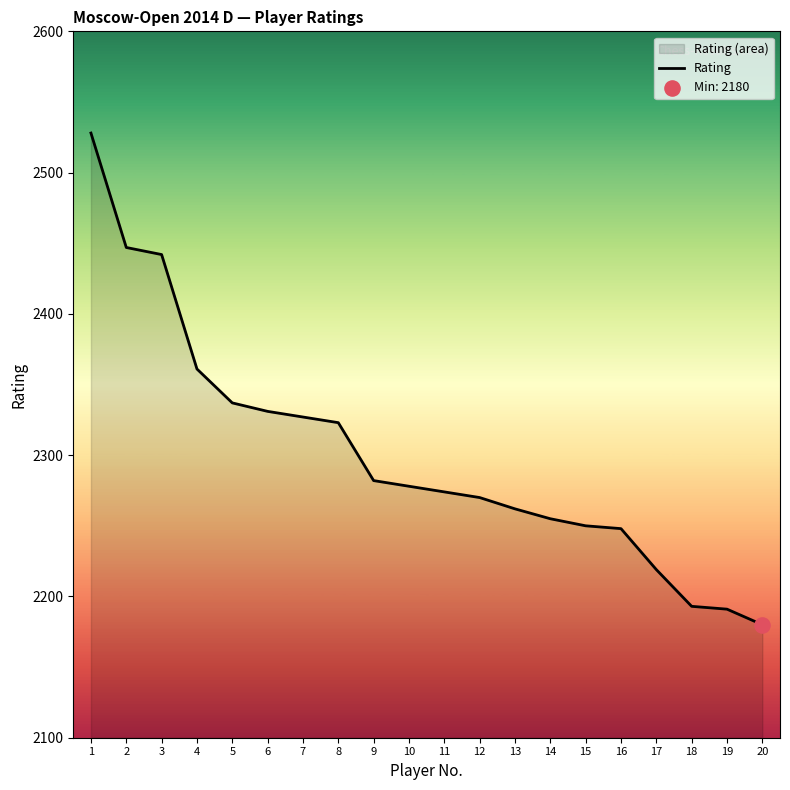

Which has a higher value, 16 or 5?

5